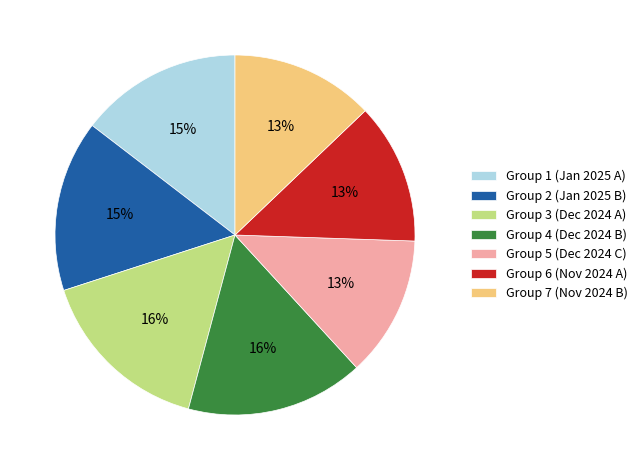

What is the ratio of the value at Group 7 (Nov 2024 B) to the value at Group 4 (Dec 2024 B)?

0.8